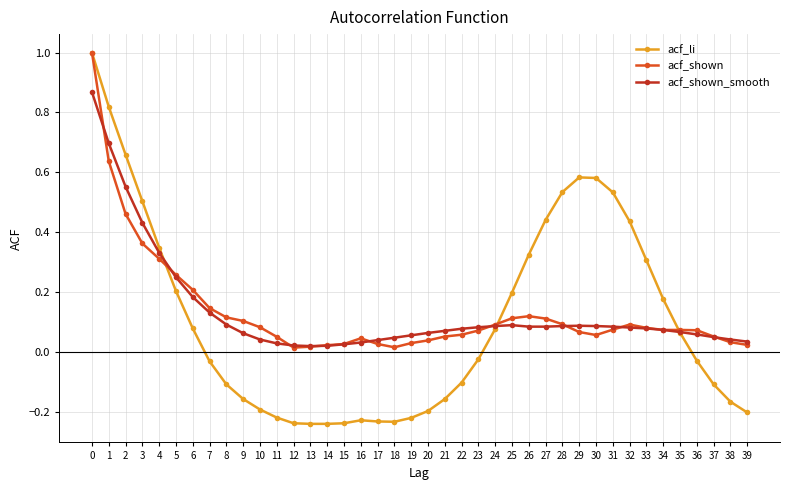

Count the number of data series in this chart.

3